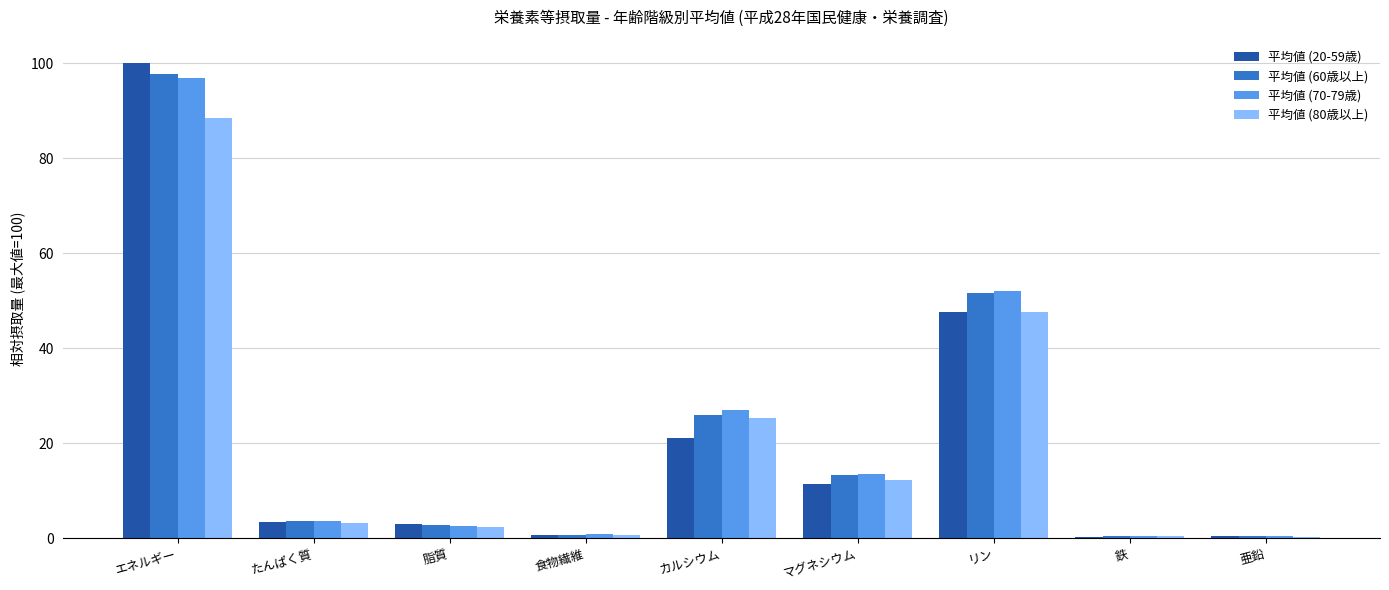

What is the approximate value of 平均値 (80歳以上) at マグネシウム?

12.3